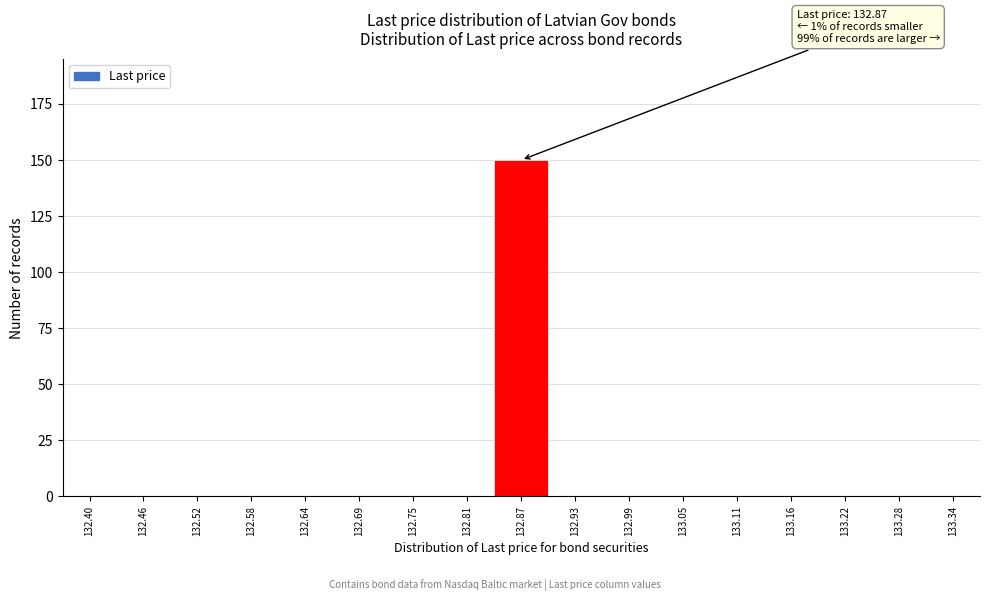

Over which range of the x-axis is the bar tallest?

132.84 to 132.90